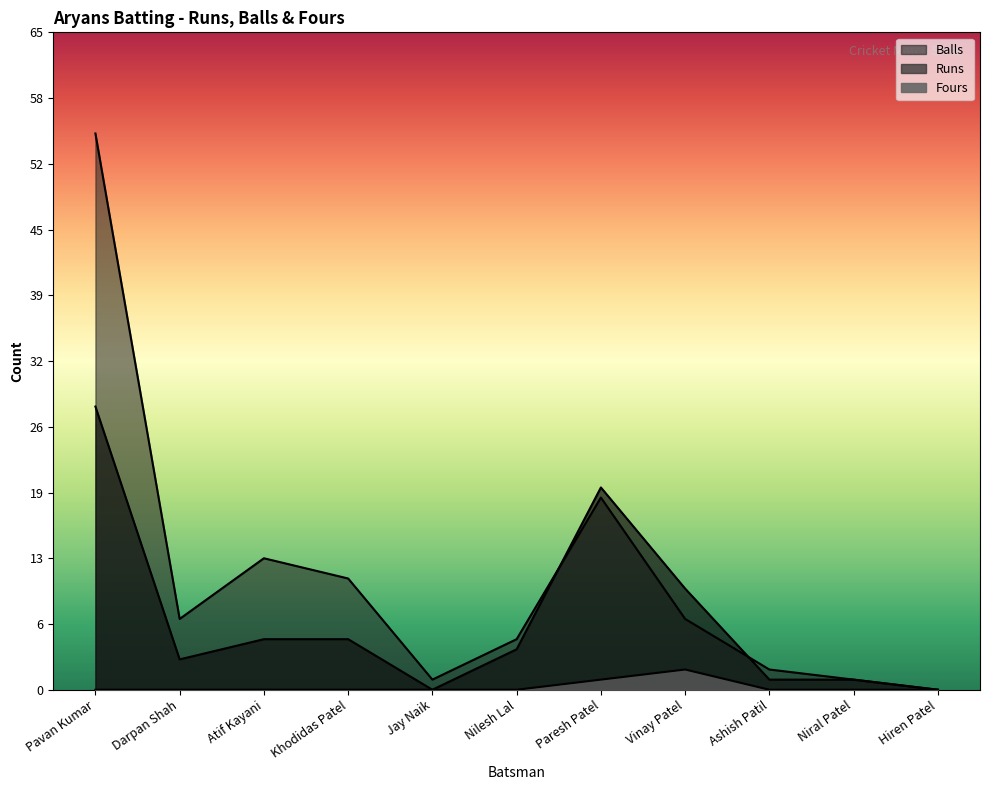

How many data points does each series have?

11